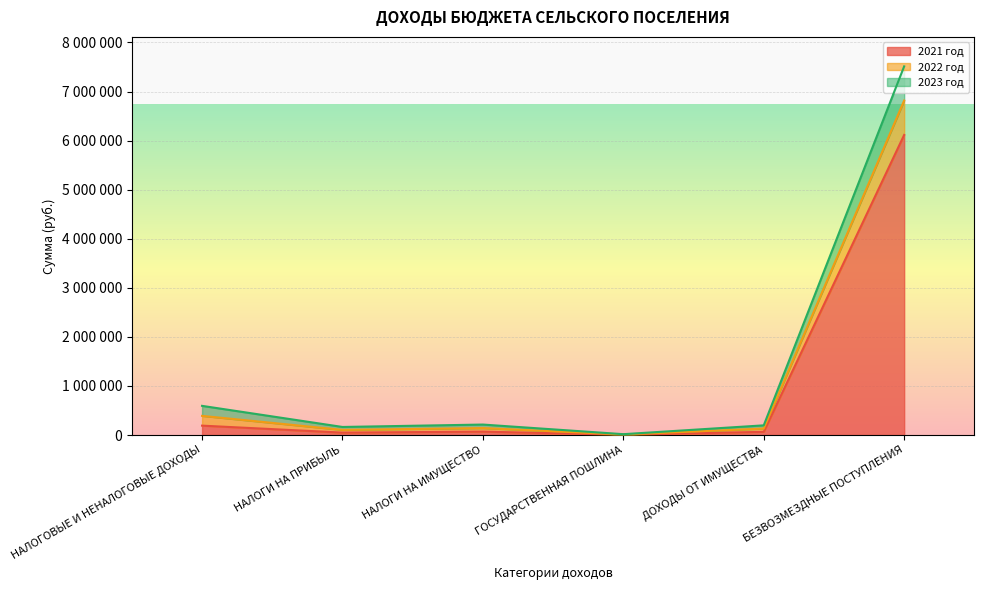

At which category does 2022 год reach its first local peak?

НАЛОГИ НА ИМУЩЕСТВО